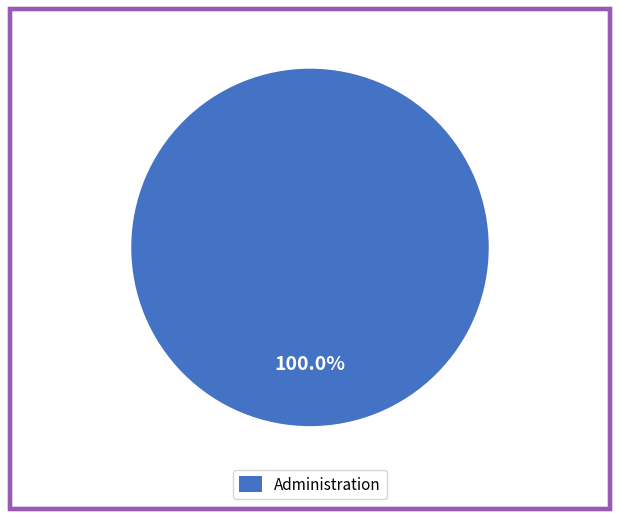

Rank the categories by value from highest to lowest.

Administration